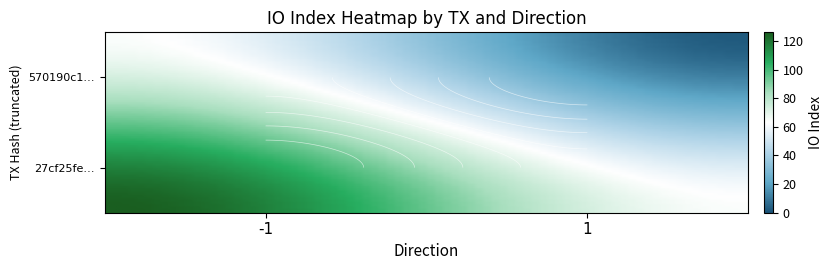

Which series has the largest range (max minus min)?

27cf25fe90a2752bf3911fd6aff3a12a4334353